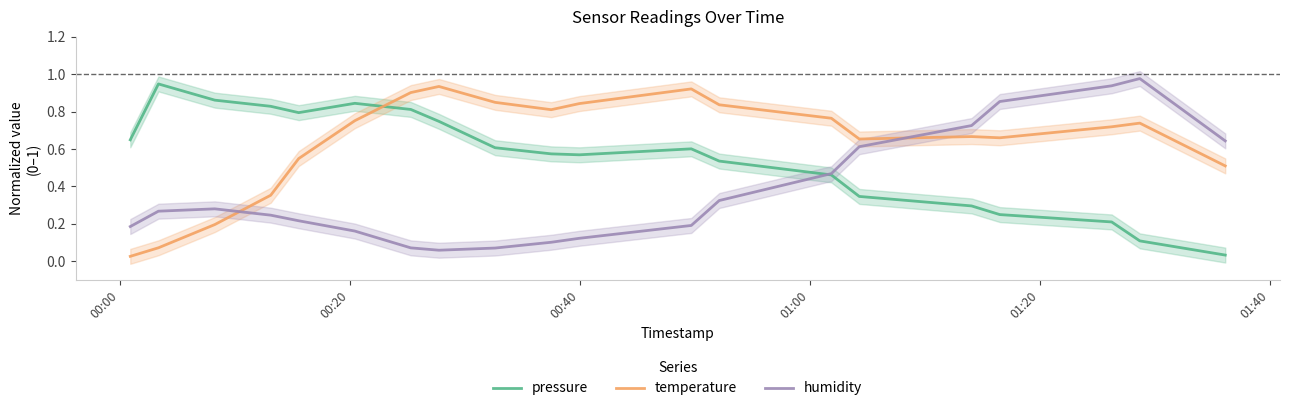

Does the chart have visible grid lines?

No